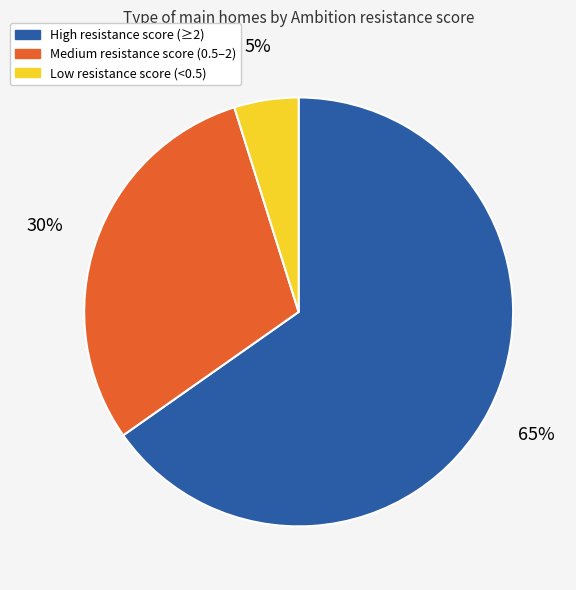

The High resistance score (≥2) slice represents 77% of the pie. True or false?

False